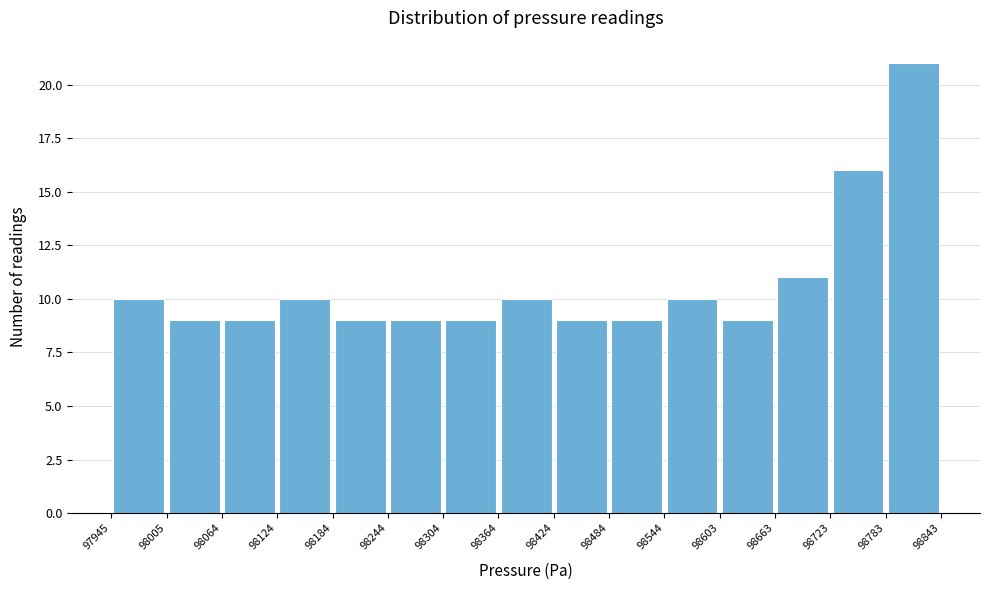

Reading left to right, list every bar in this chart as the range it spans on the x-axis followed by its height. The values are not printed on the chart, so give them approximately, as read against the axis.

97945 to 98005: 10
98005 to 98064: 9
98064 to 98124: 9
98124 to 98184: 10
98184 to 98244: 9
98244 to 98304: 9
98304 to 98364: 9
98364 to 98424: 10
98424 to 98484: 9
98484 to 98544: 9
98544 to 98603: 10
98603 to 98663: 9
98663 to 98723: 11
98723 to 98783: 16
98783 to 98843: 21